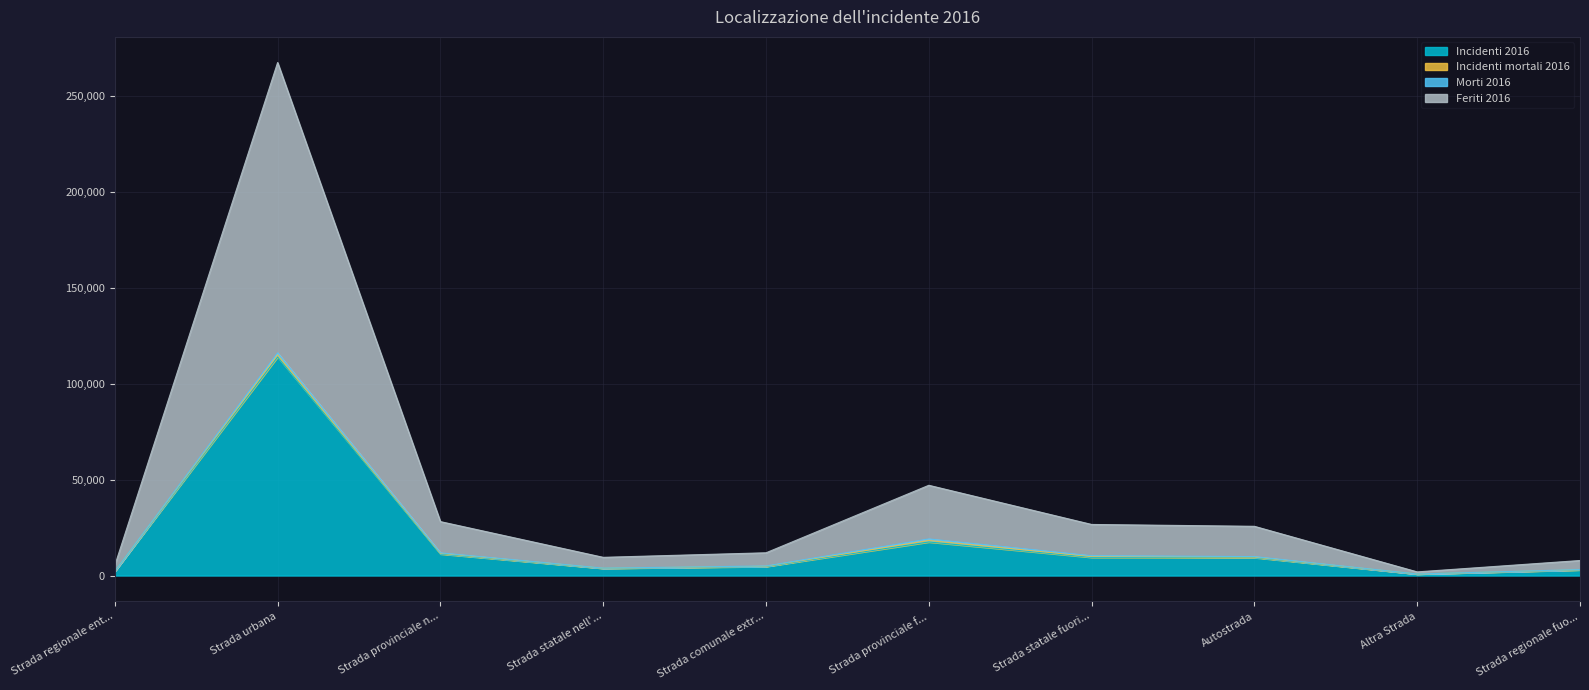

At which category is the sum across all series the highest?

Strada urbana